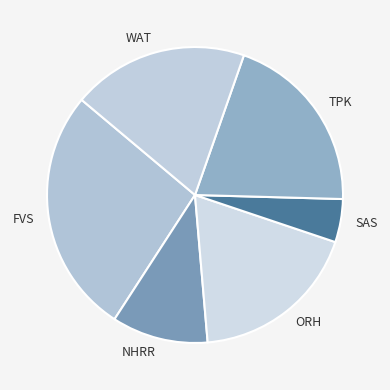

Rank the categories by value from highest to lowest.

FVS, TPK, WAT, ORH, NHRR, SAS